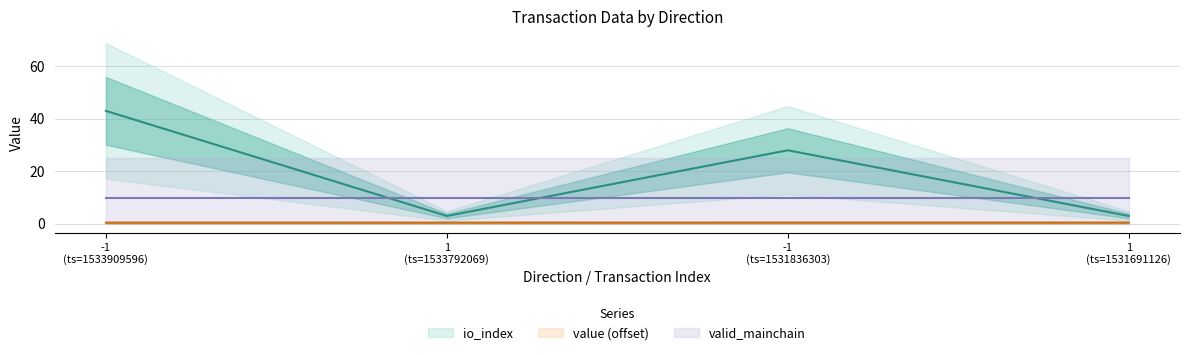

Does the chart have visible grid lines?

Yes